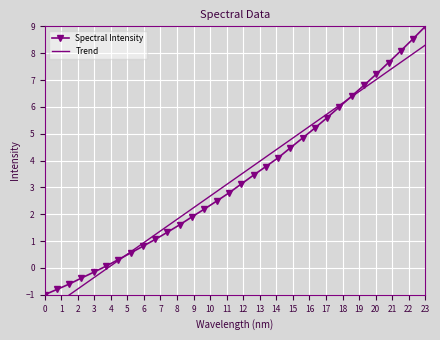

True or false: Spectral Intensity has more than 0 points higher than both neighbors.

False